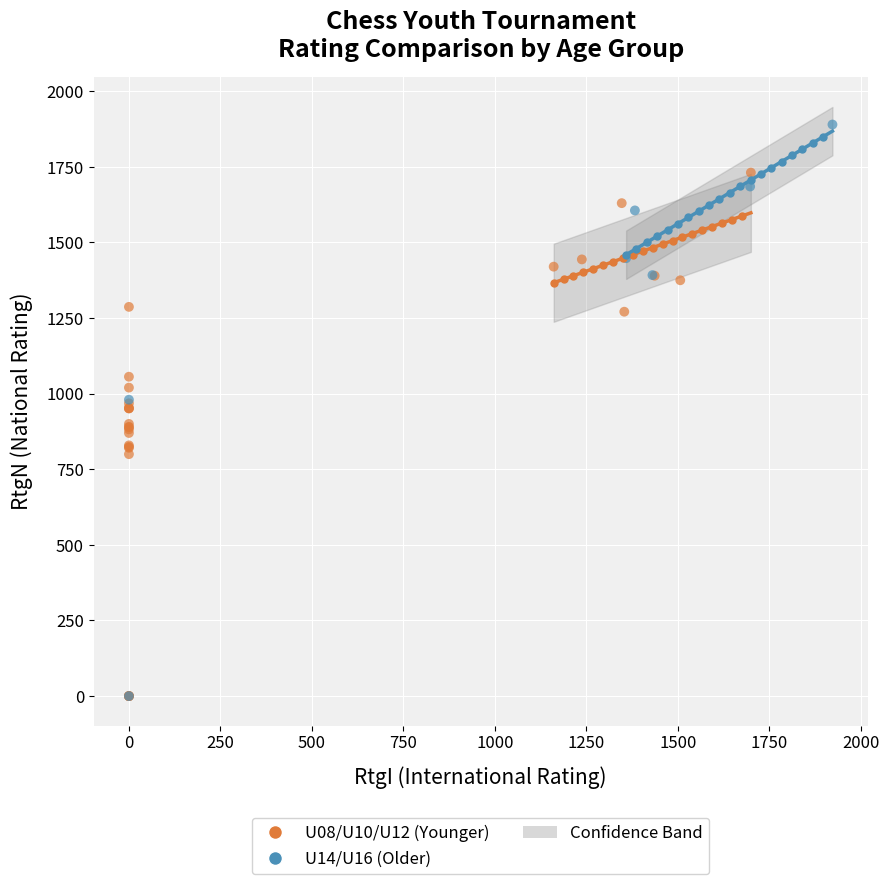

Which series has the largest Y range (max minus min)?

U14/U16 (Older)